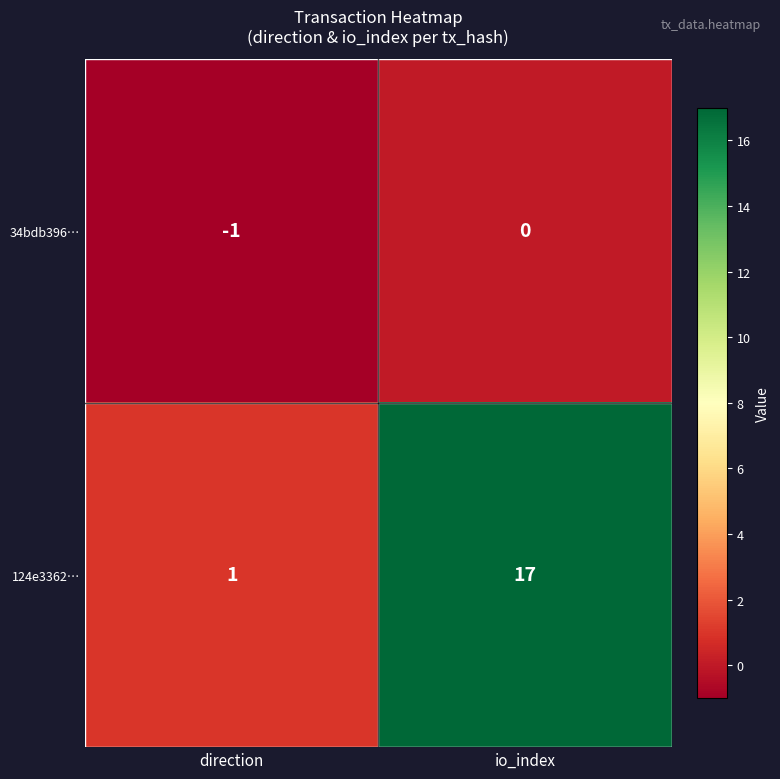

What is the difference between the maximum and minimum values in the 124e3362… series?

16